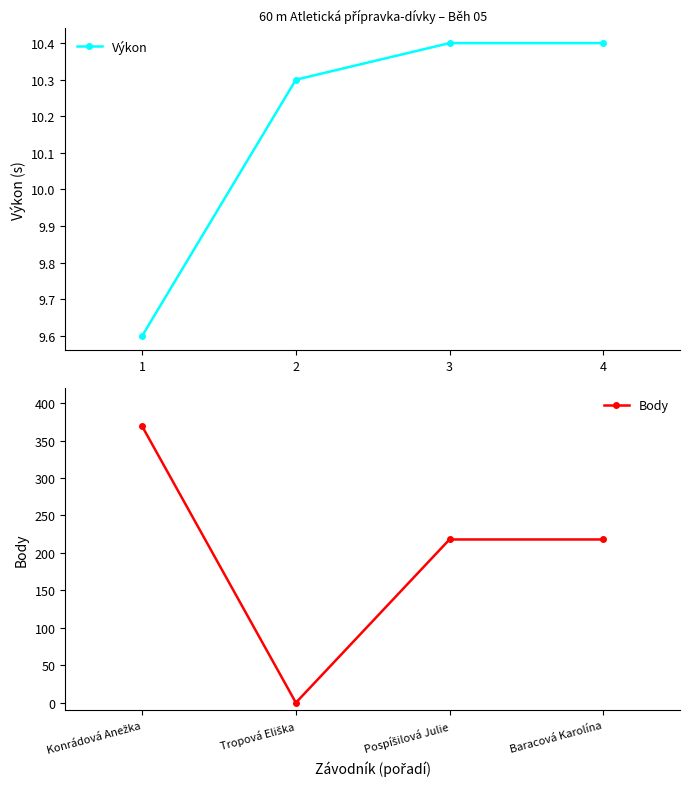

How many Výkon values are between 10 and 11?

3